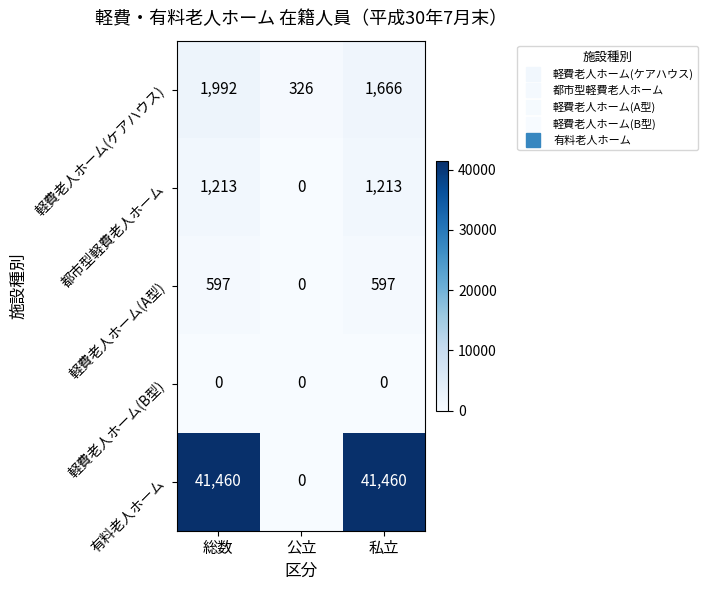

Which category has the highest value in the 軽費老人ホーム(ケアハウス) series?

総数